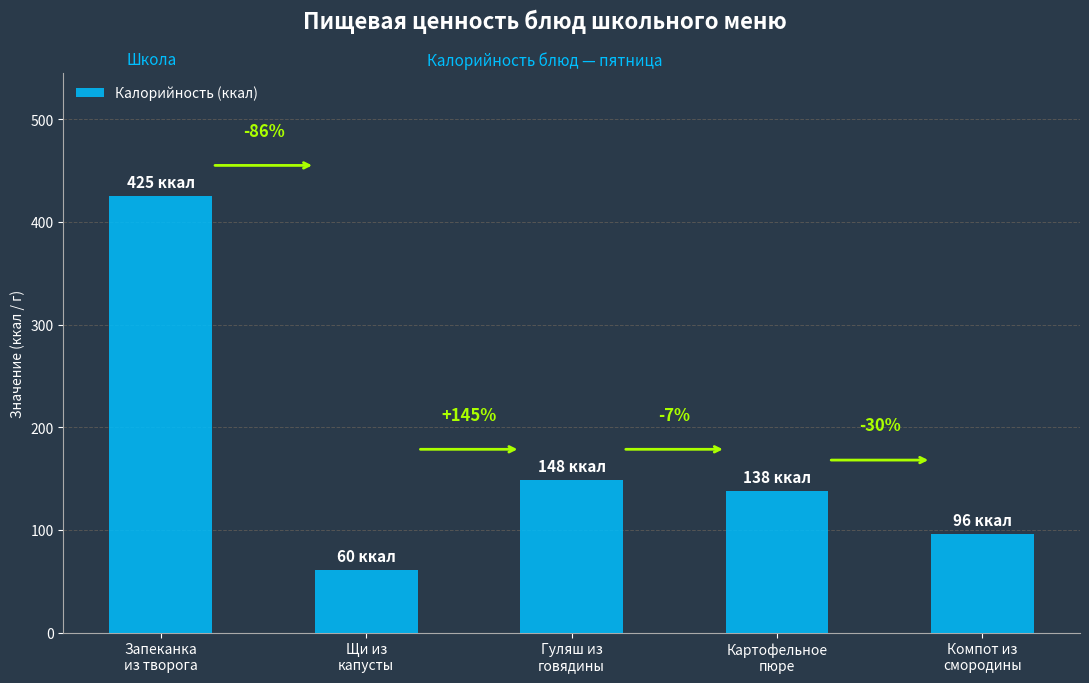

What is the sum of all values?

868.1